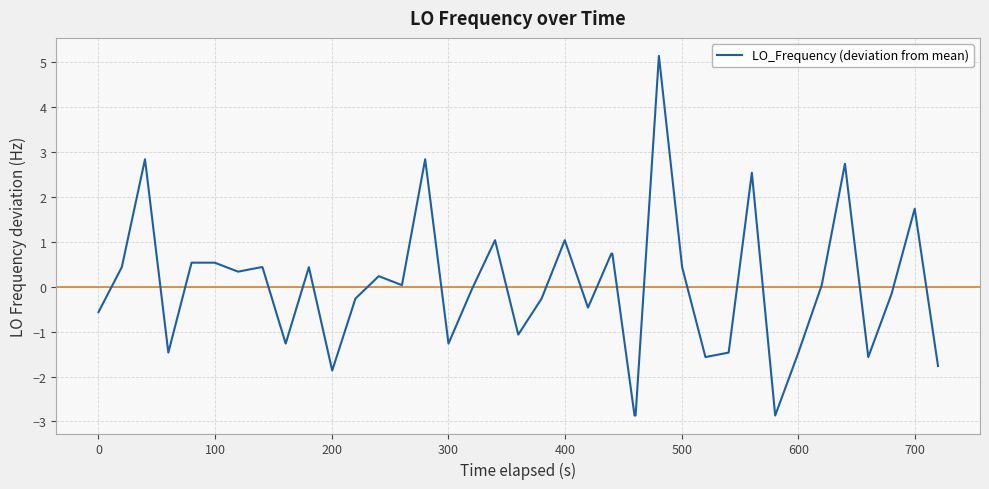

What is the difference between the maximum and minimum values?

8.0